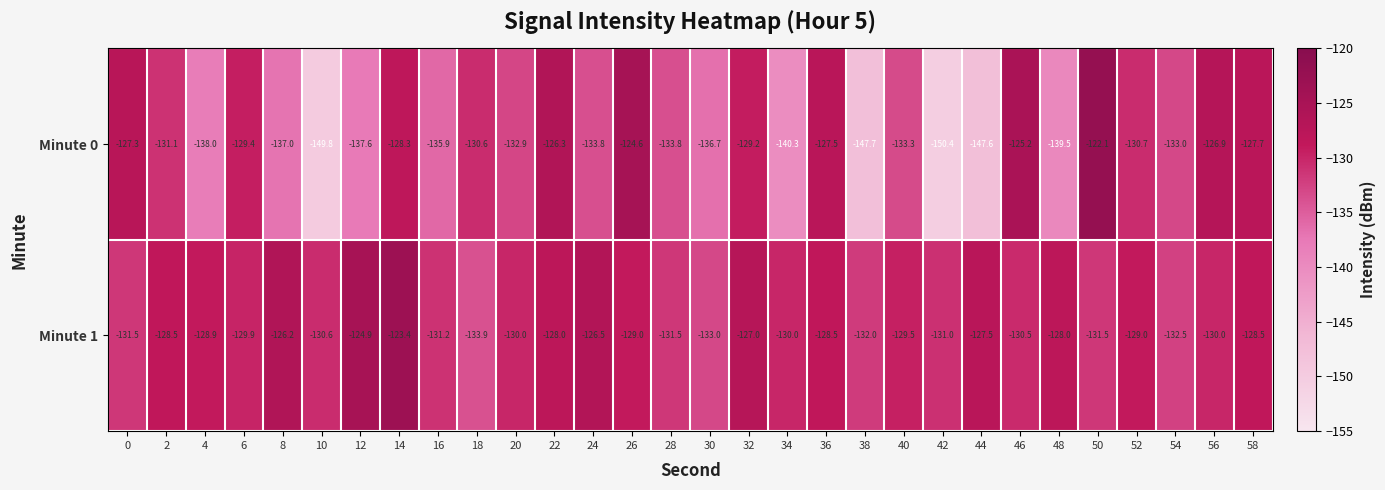

Rank the series by their maximum value, from highest to lowest.

Minute 0, Minute 1